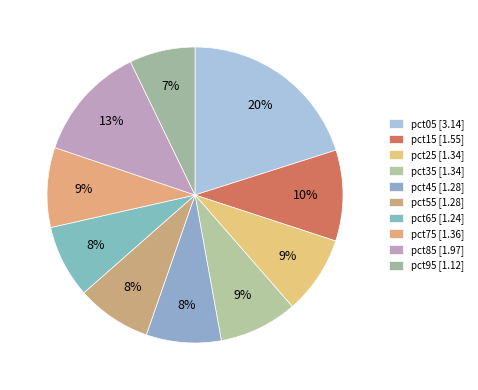

To the nearest percent, what percentage of the pie is pct35?

9%